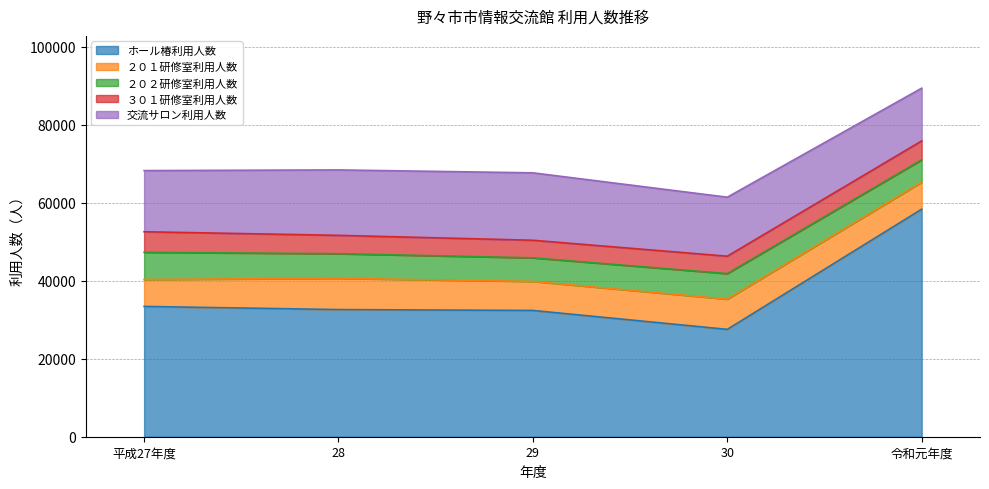

How many data points in ２０１研修室利用人数 are above 7442?

2